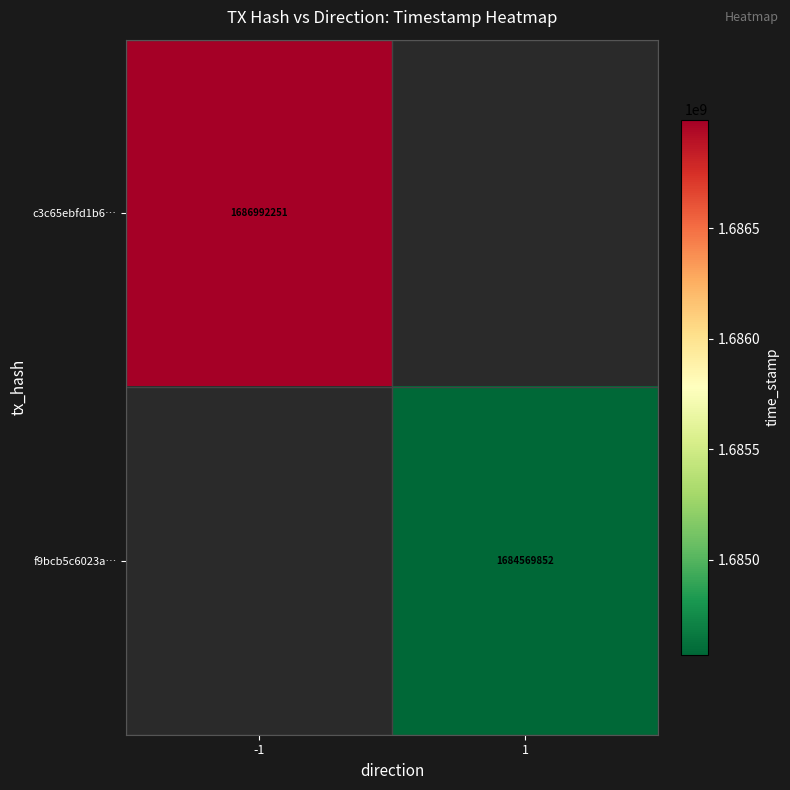

Is the value of f9bcb5c6023a… at 1 greater than the value of c3c65ebfd1b6… at -1?

No